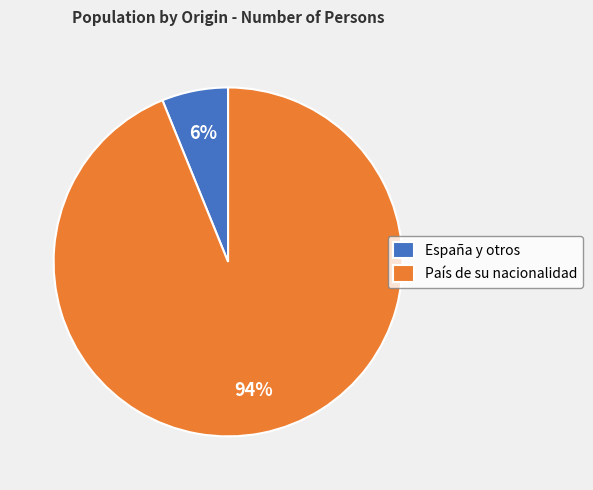

To the nearest percent, what portion does País de su nacionalidad represent?

94%